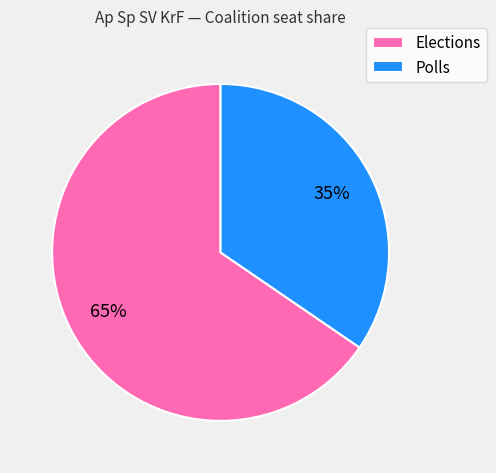

To the nearest percent, what portion does Elections represent?

65%